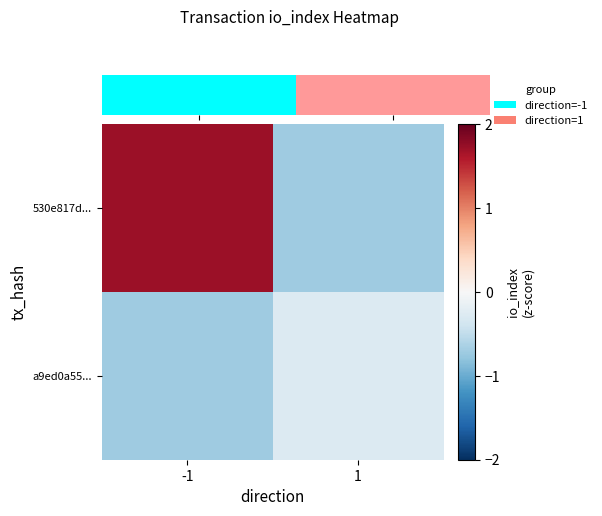

Count the number of data series in this chart.

2